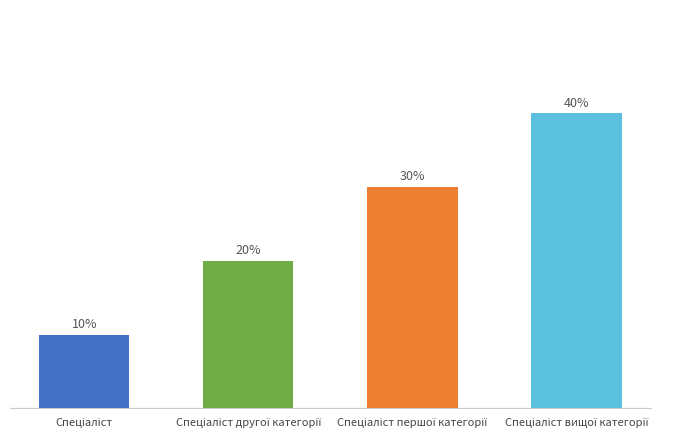

What is the difference between the second highest and minimum values?

20